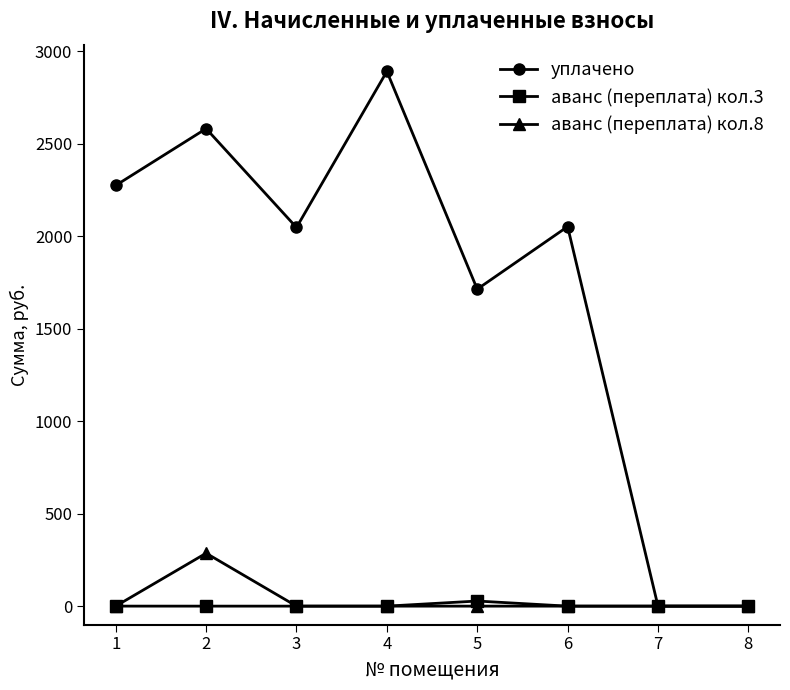

What is the average value of the уплачено series?

1694.3